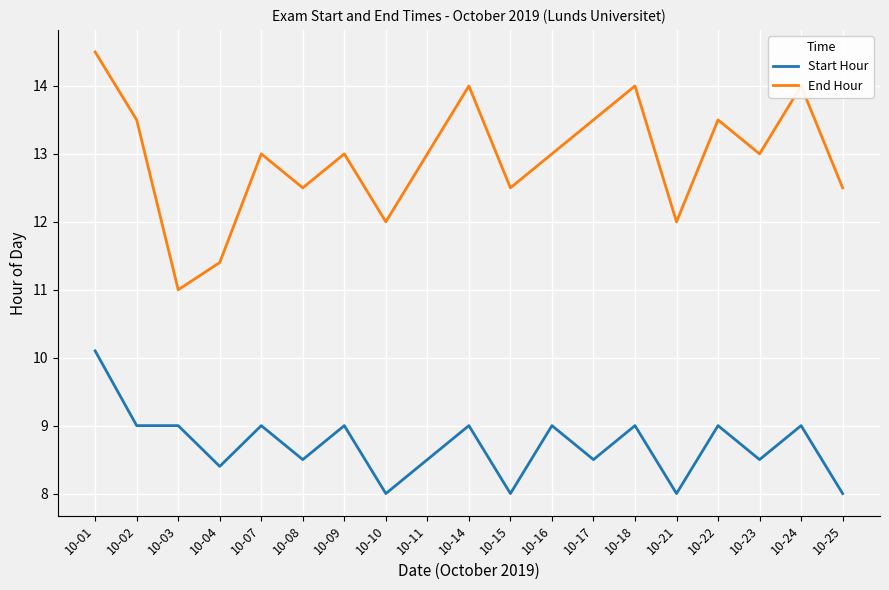

What is the minimum value for End Hour?

11.0